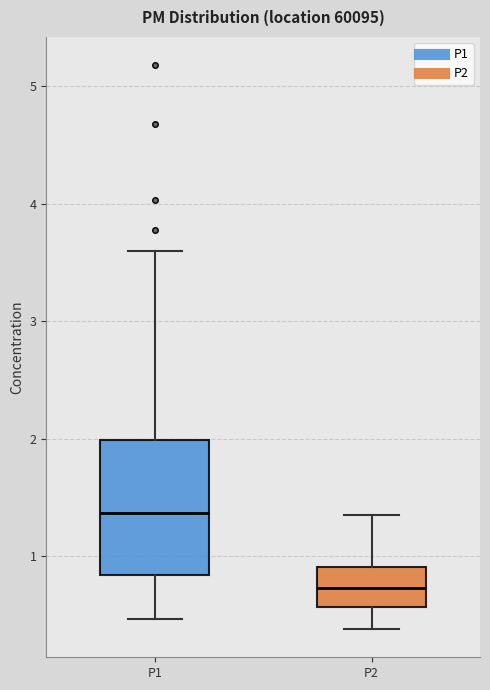

Which box's median line is the highest?

P1